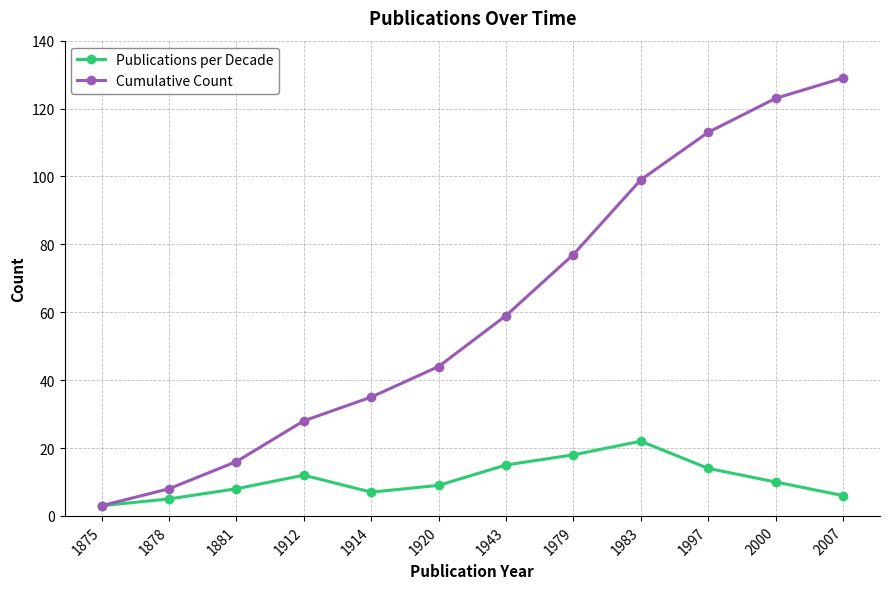

Is it true that Publications per Decade equals 10 at 2000?

True